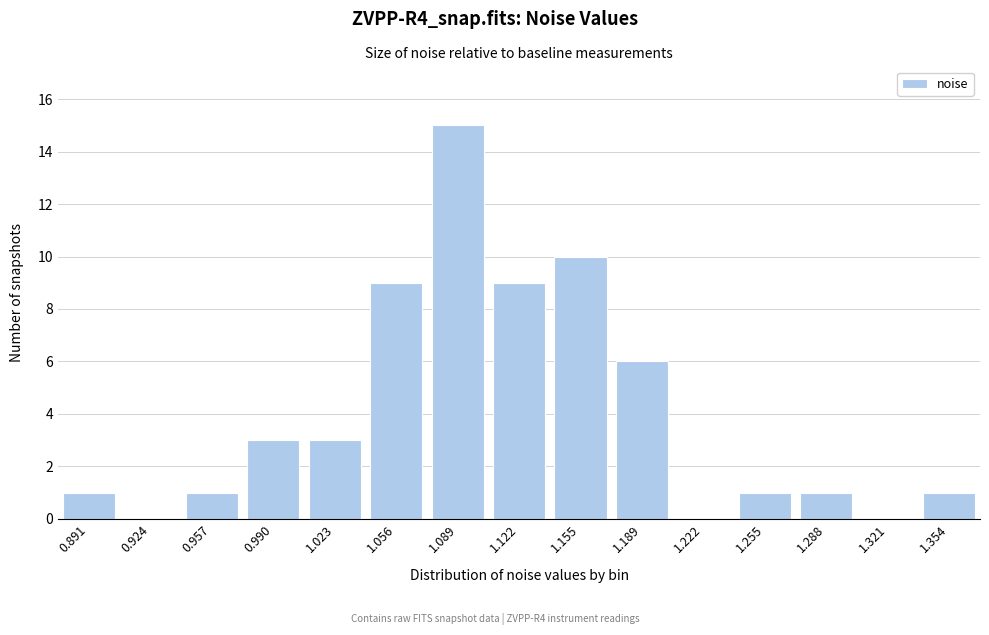

Reading left to right, extract all data points from this chart.

0.891=1	0.924=0	0.957=1	0.990=3	1.023=3	1.056=9	1.089=15	1.122=9	1.155=10	1.189=6	1.222=0	1.255=1	1.288=1	1.321=0	1.354=1